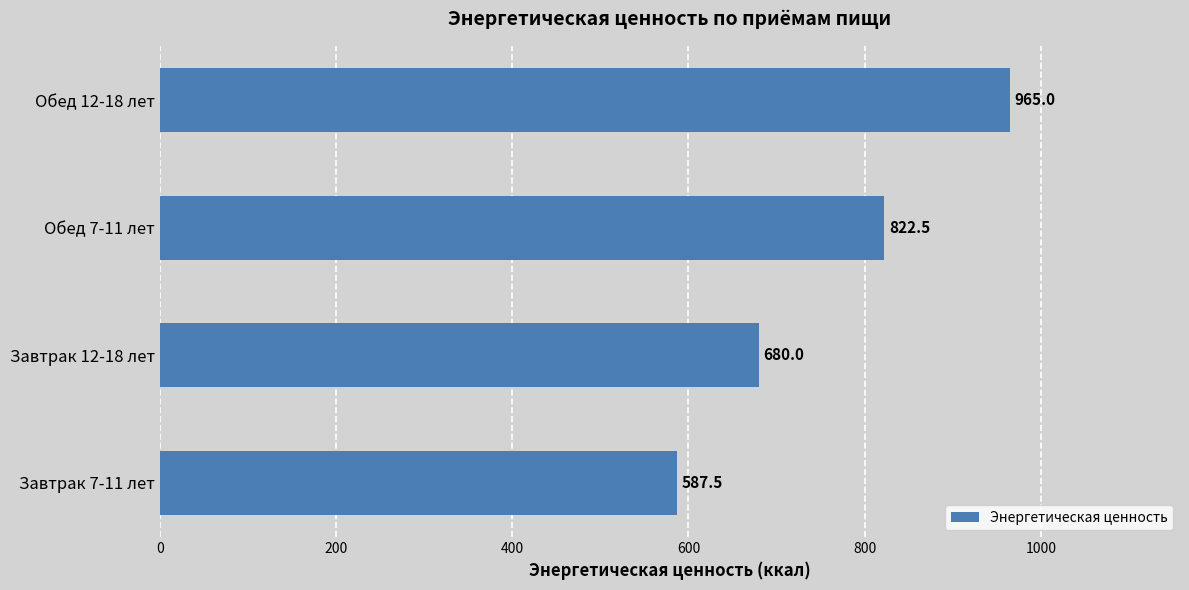

Reading top to bottom, transcribe all the data shown in this chart.

Обед 12-18 лет=965.0	Обед 7-11 лет=822.5	Завтрак 12-18 лет=680.0	Завтрак 7-11 лет=587.5